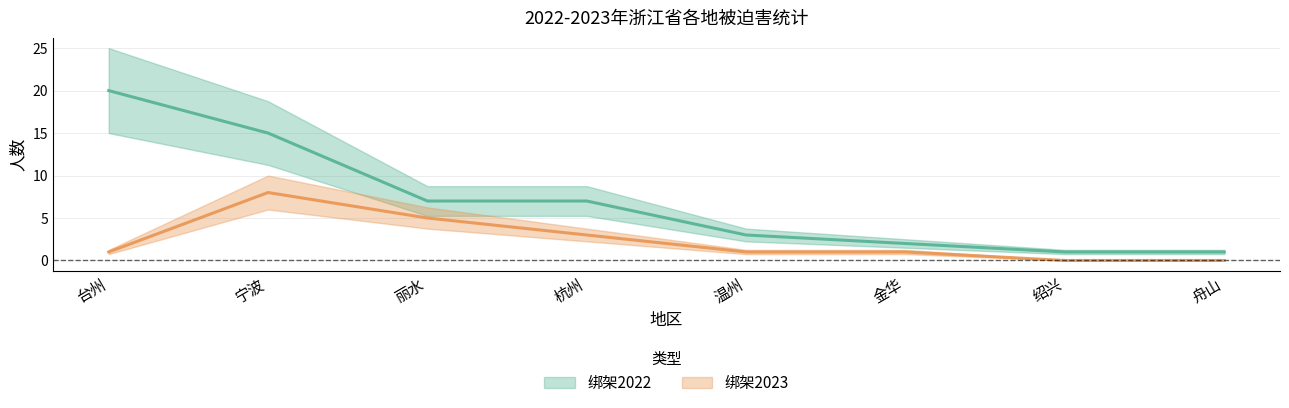

Which series has the largest total across all categories?

绑架2022